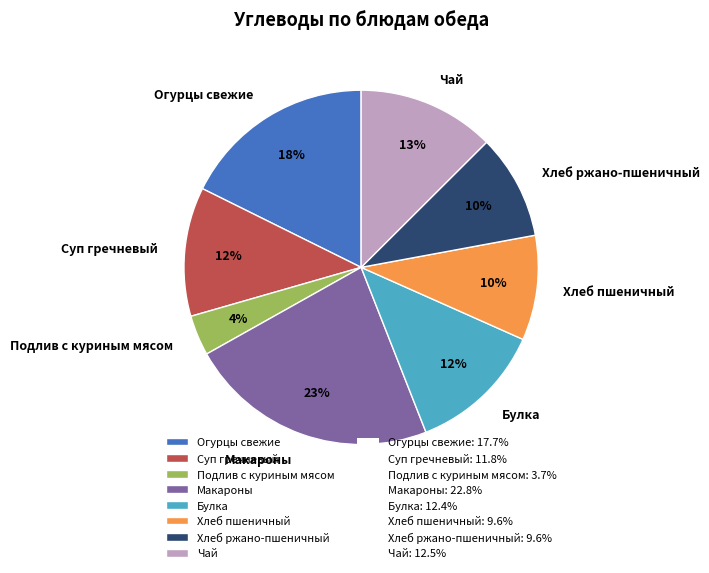

The Суп гречневый slice represents 12% of the pie. True or false?

True